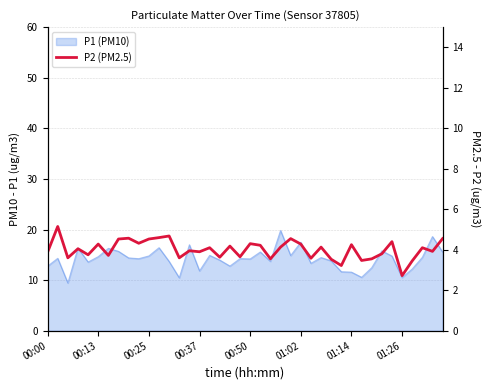

What is the change in value from 19 to 22?

-0.1